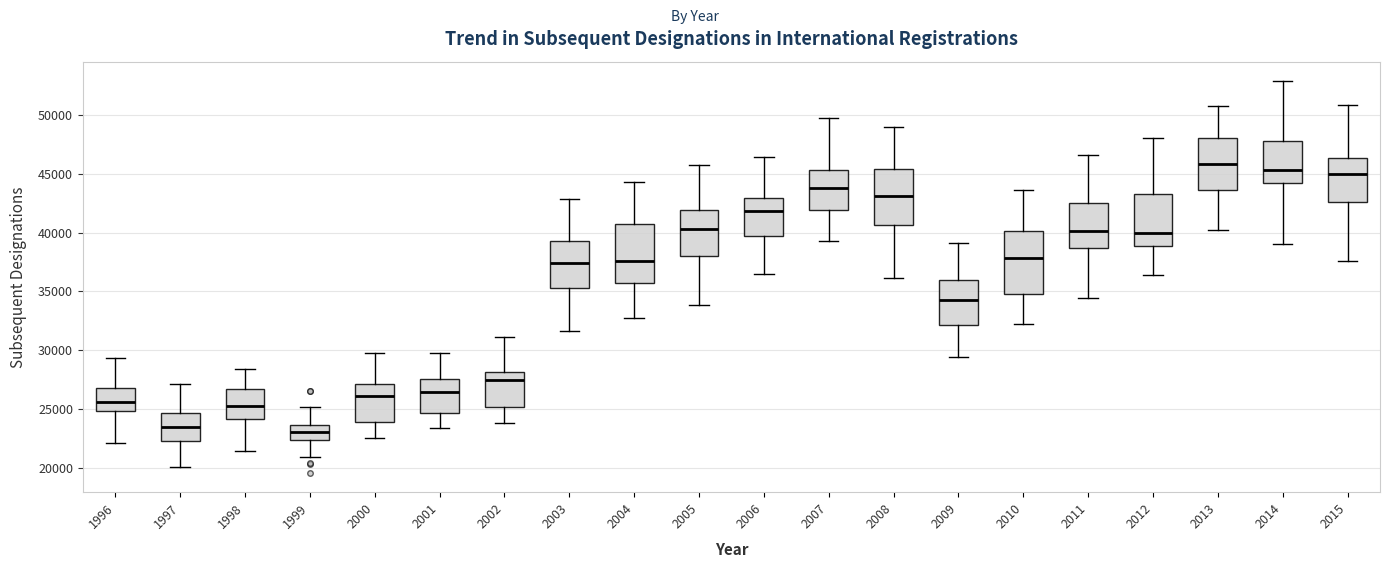

Reading left to right, transcribe this box plot: for each box, give where its median line is, the range the box spans, and where its two whiskers end, as read against the y-axis. The values are not printed on the chart, so give them approximately, as read against the axis.

1996: median 25500, box 25000 to 27000, whiskers 22000 to 29500
1997: median 23500, box 22500 to 24500, whiskers 20000 to 27000
1998: median 25500, box 24000 to 26500, whiskers 21500 to 28500
1999: median 23000, box 22500 to 23500, whiskers 21000 to 25000
2000: median 26000, box 24000 to 27000, whiskers 22500 to 30000
2001: median 26500, box 24500 to 27500, whiskers 23500 to 29500
2002: median 27500, box 25000 to 28000, whiskers 24000 to 31000
2003: median 37500, box 35500 to 39500, whiskers 31500 to 43000
2004: median 37500, box 36000 to 40500, whiskers 32500 to 44500
2005: median 40500, box 38000 to 42000, whiskers 34000 to 46000
2006: median 42000, box 39500 to 43000, whiskers 36500 to 46500
2007: median 44000, box 42000 to 45500, whiskers 39500 to 49500
2008: median 43000, box 40500 to 45500, whiskers 36000 to 49000
2009: median 34000, box 32000 to 36000, whiskers 29500 to 39000
2010: median 38000, box 35000 to 40000, whiskers 32000 to 43500
2011: median 40000, box 38500 to 42500, whiskers 34500 to 46500
2012: median 40000, box 39000 to 43500, whiskers 36500 to 48000
2013: median 46000, box 43500 to 48000, whiskers 40000 to 51000
2014: median 45500, box 44000 to 48000, whiskers 39000 to 53000
2015: median 45000, box 42500 to 46500, whiskers 37500 to 51000